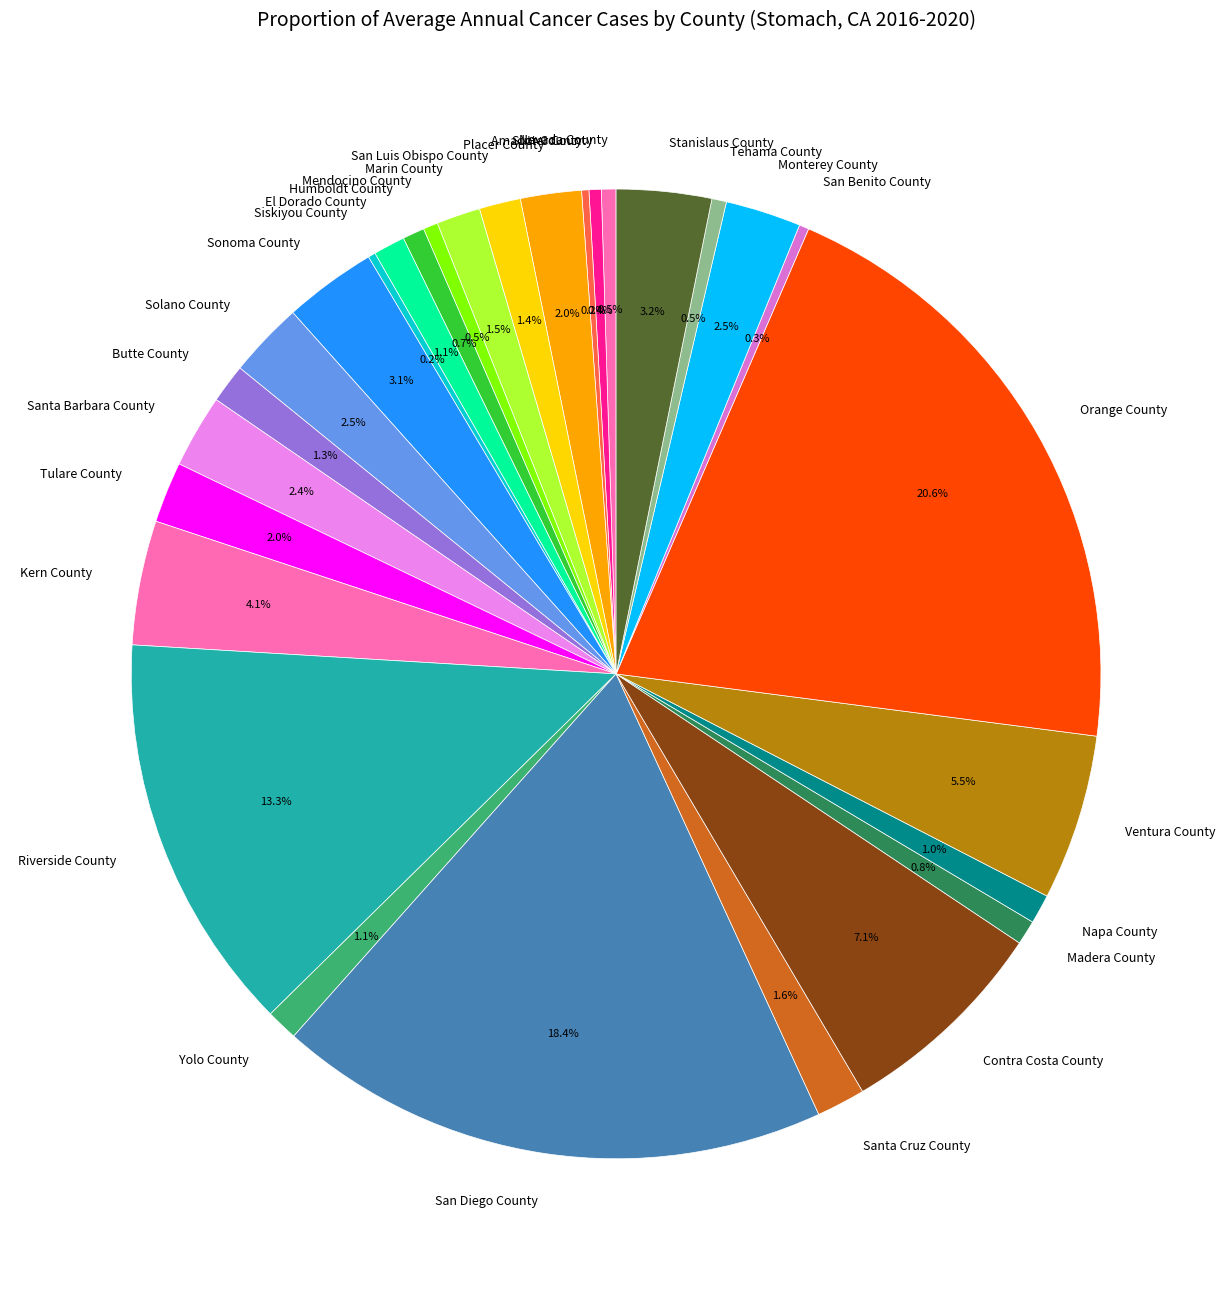

Which category has the biggest portion of the pie?

Orange County